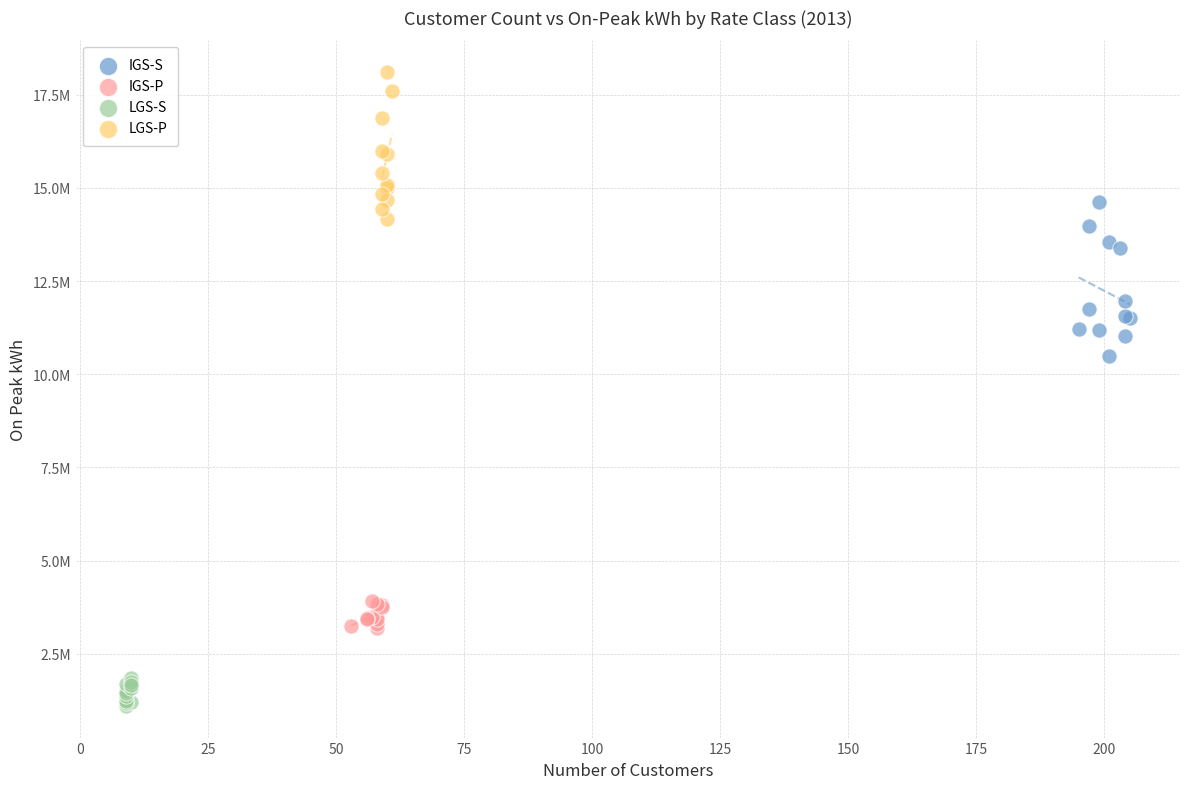

What are all the series names shown in the legend?

IGS-S, IGS-P, LGS-S, LGS-P